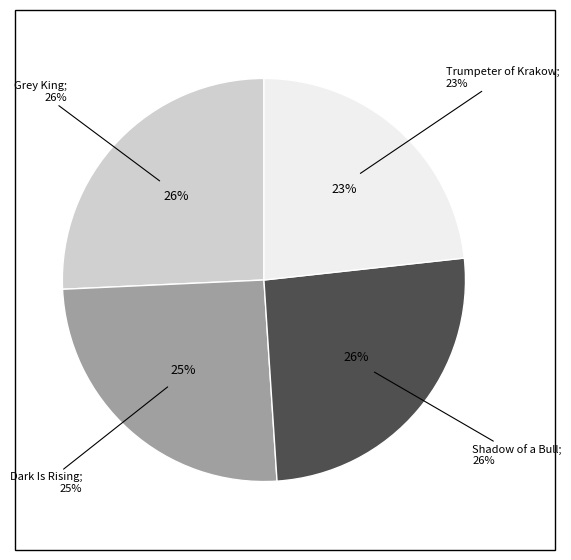

Count the number of slices in the pie.

4